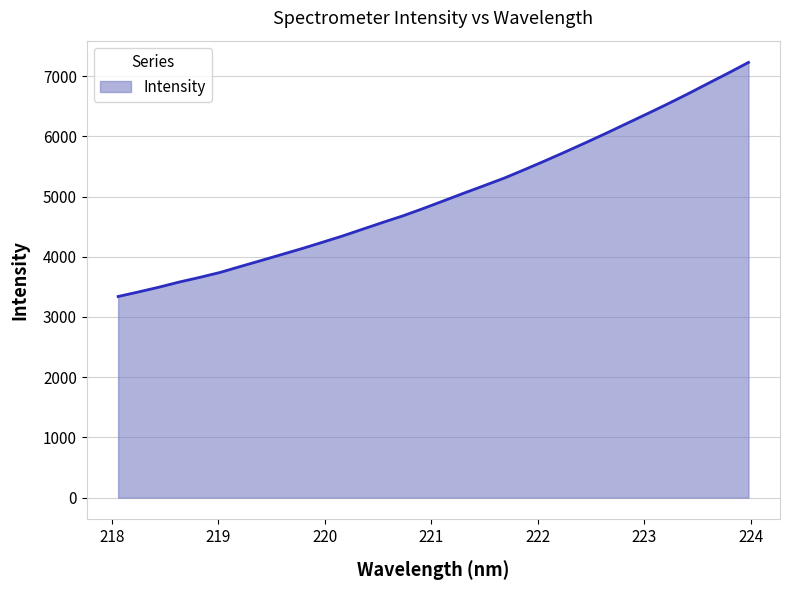

Reading left to right, transcribe all the data shown in this chart.

3340.1	3415.7	3494.5	3580.0	3656.9	3738.9	3837.8	3935.1	4033.7	4132.4	4236.4	4342.2	4455.9	4569.5	4680.0	4801.8	4929.0	5057.1	5182.0	5308.9	5450.1	5594.9	5743.8	5896.2	6051.6	6211.8	6371.5	6534.0	6701.7	6876.1	7048.8	7226.4